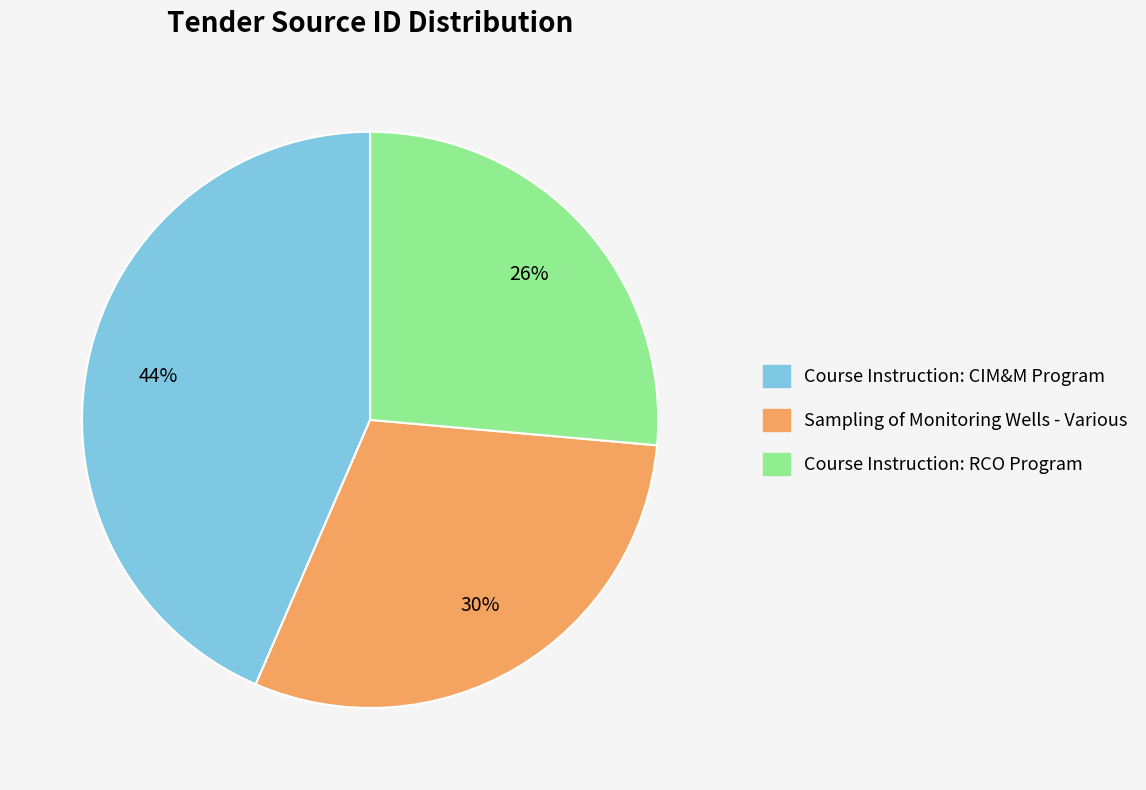

What is the ratio of the value at Course Instruction: RCO Program to the value at Sampling of Monitoring Wells - Various?

0.9